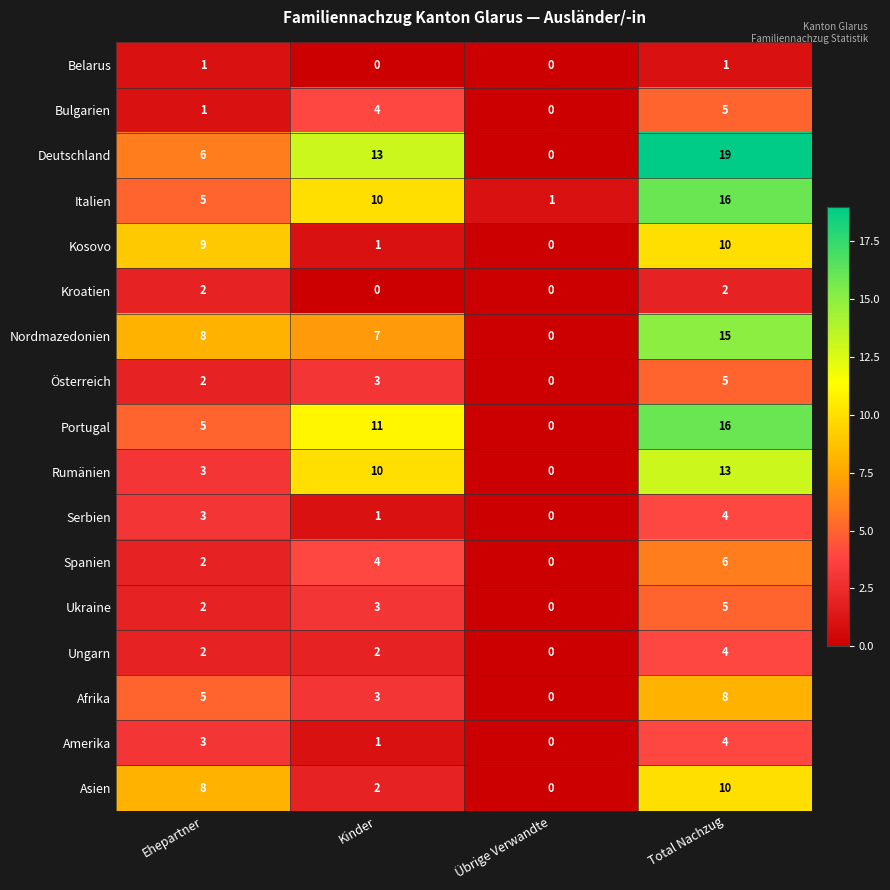

Rank the categories by Afrika value from lowest to highest.

Übrige Verwandte, Kinder, Ehepartner, Total Nachzug